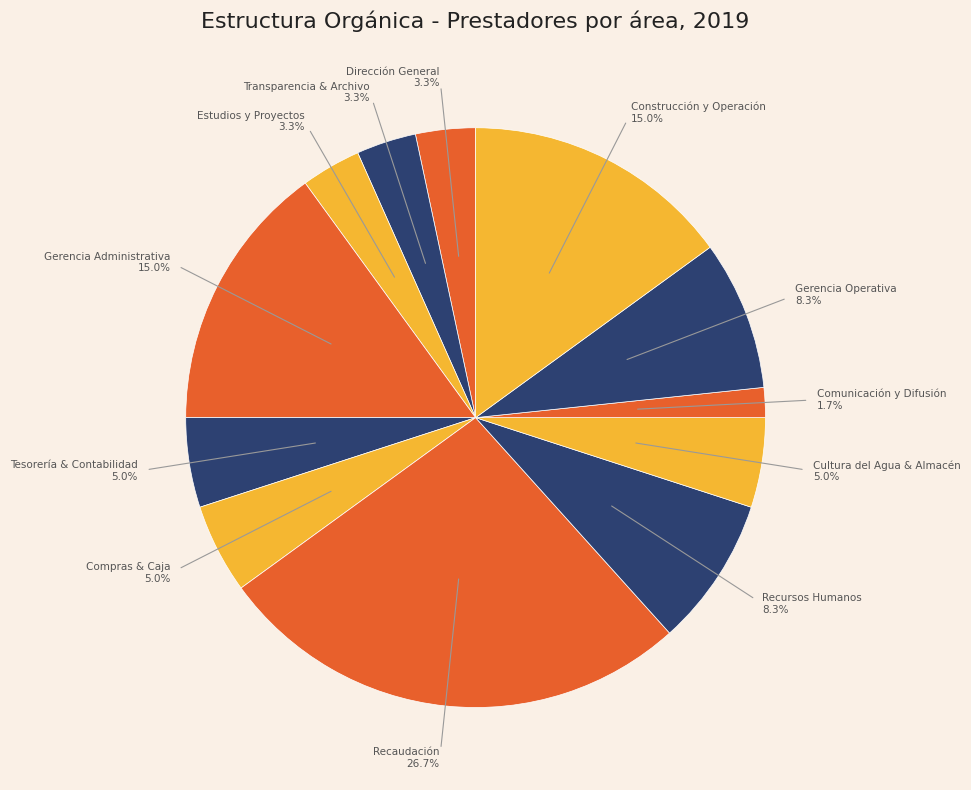

How many segments does this pie chart have?

12